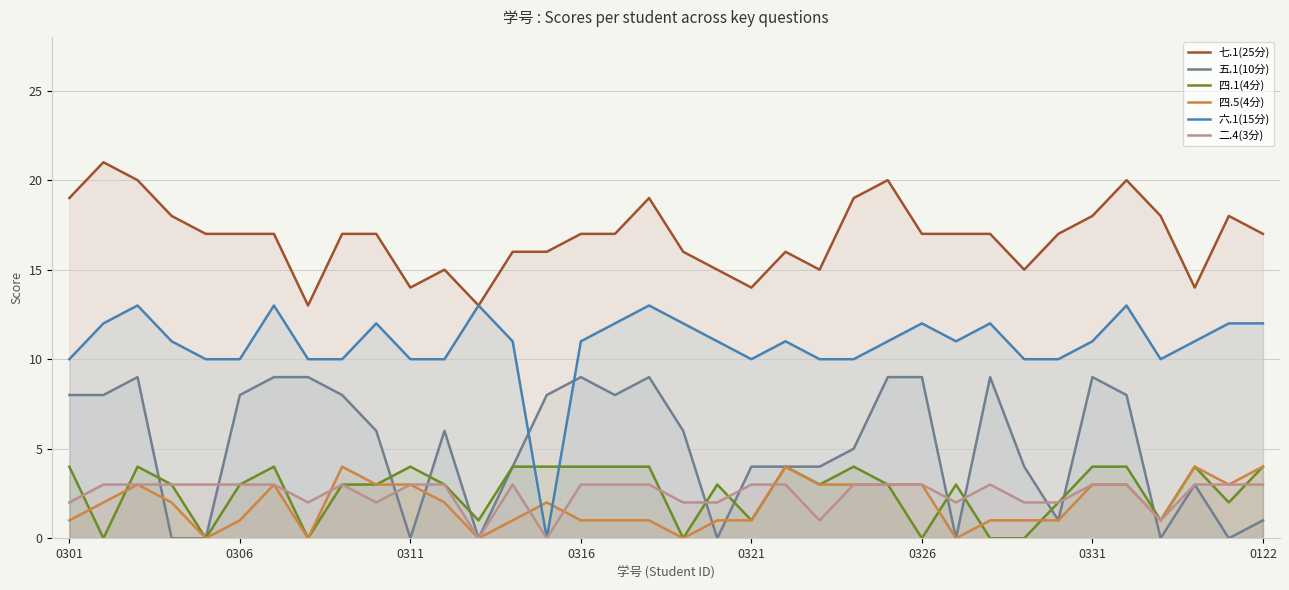

True or false: 五.1(10分) and 二.4(3分) cross at least once.

True